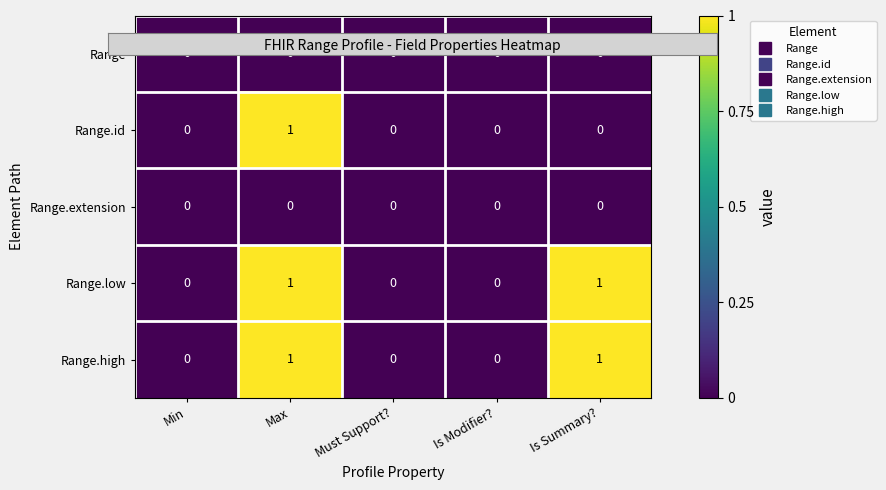

Is it true that Range.extension equals 0 at Is Modifier??

True